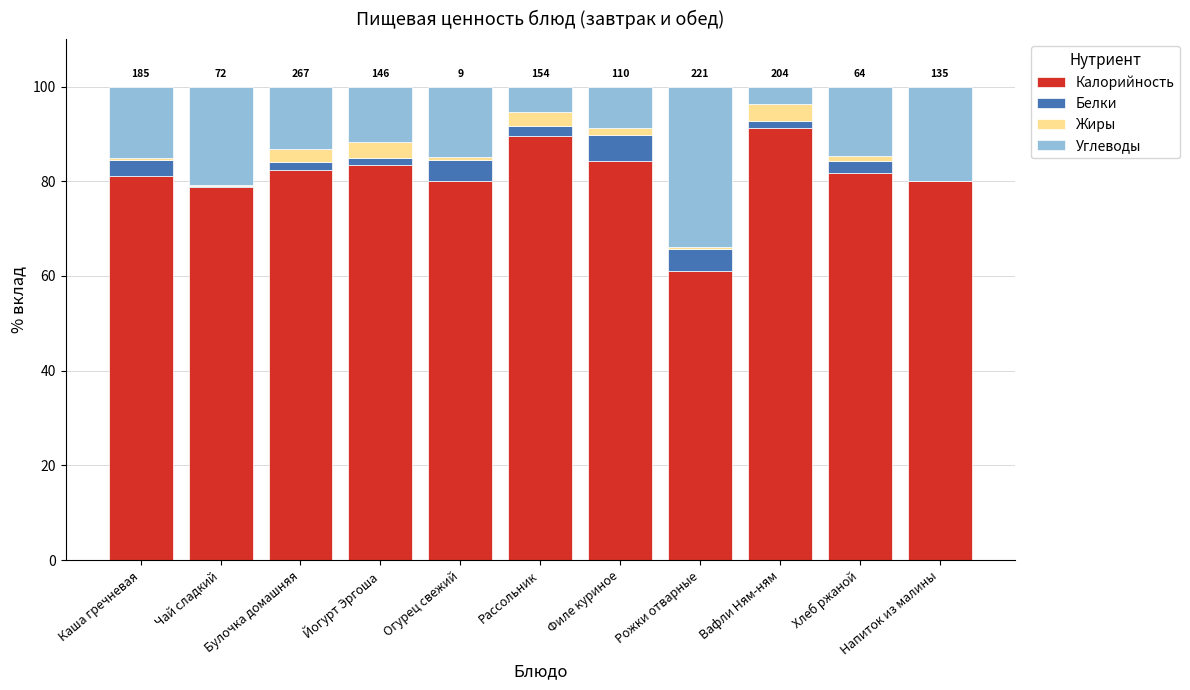

Count the number of data series in this chart.

4